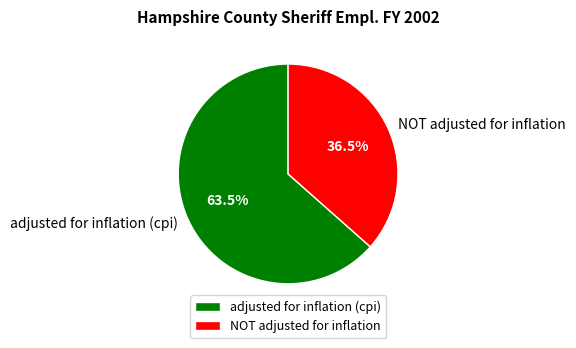

What is the total percentage of NOT adjusted for inflation and adjusted for inflation (cpi)?

100.0%